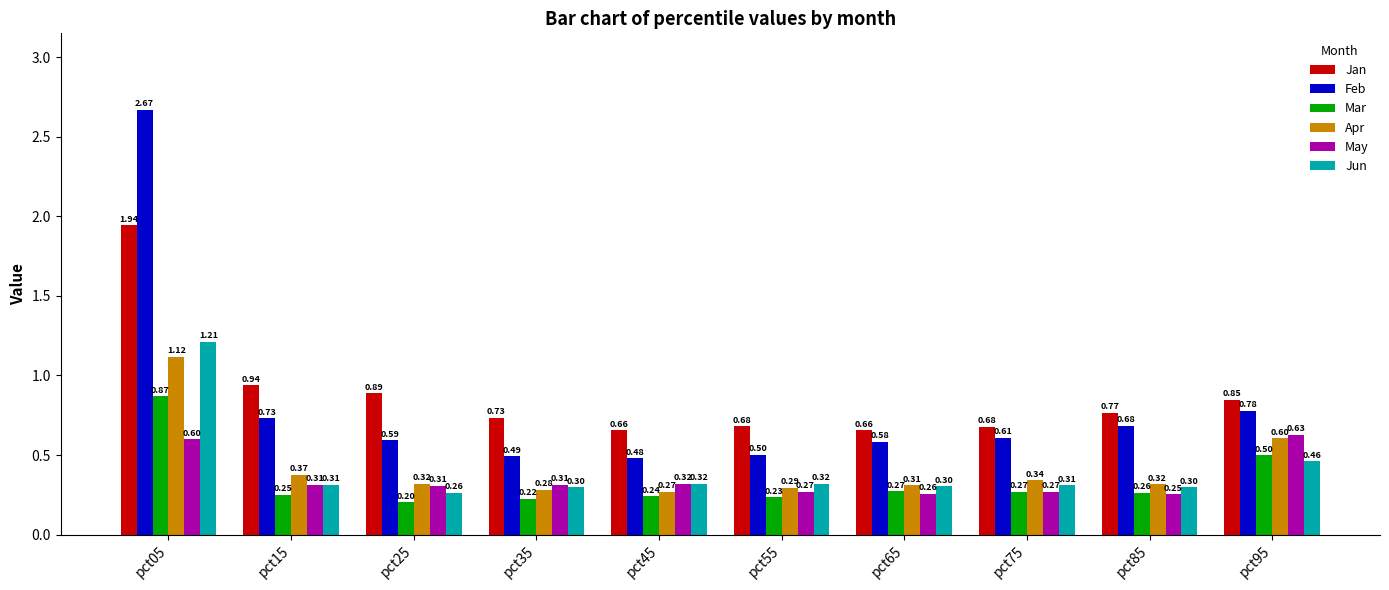

What is the smallest value displayed?

0.2